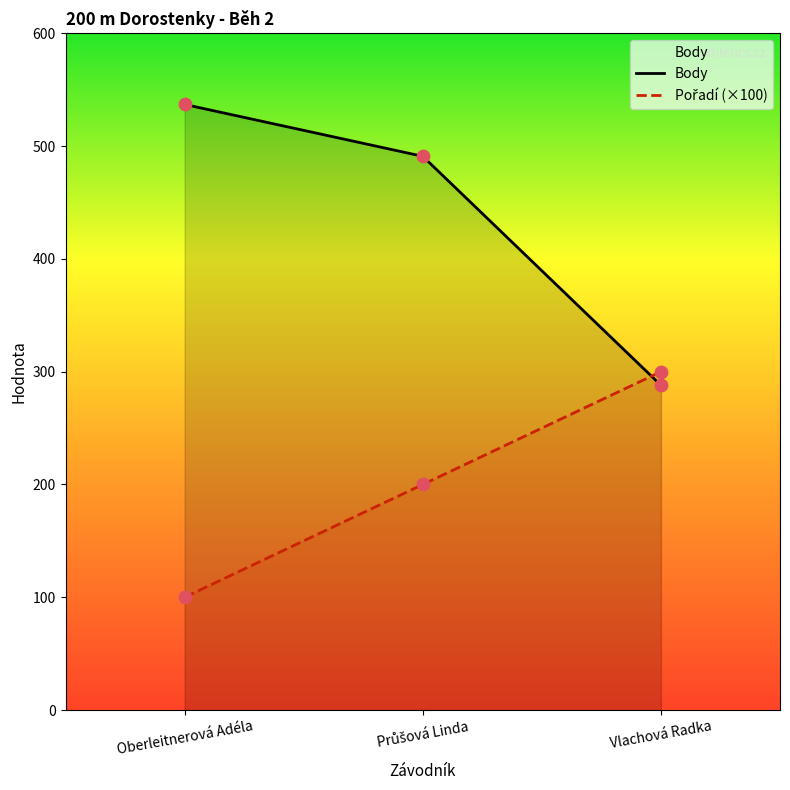

Which series contains the lowest Y value?

Pořadí (×100)